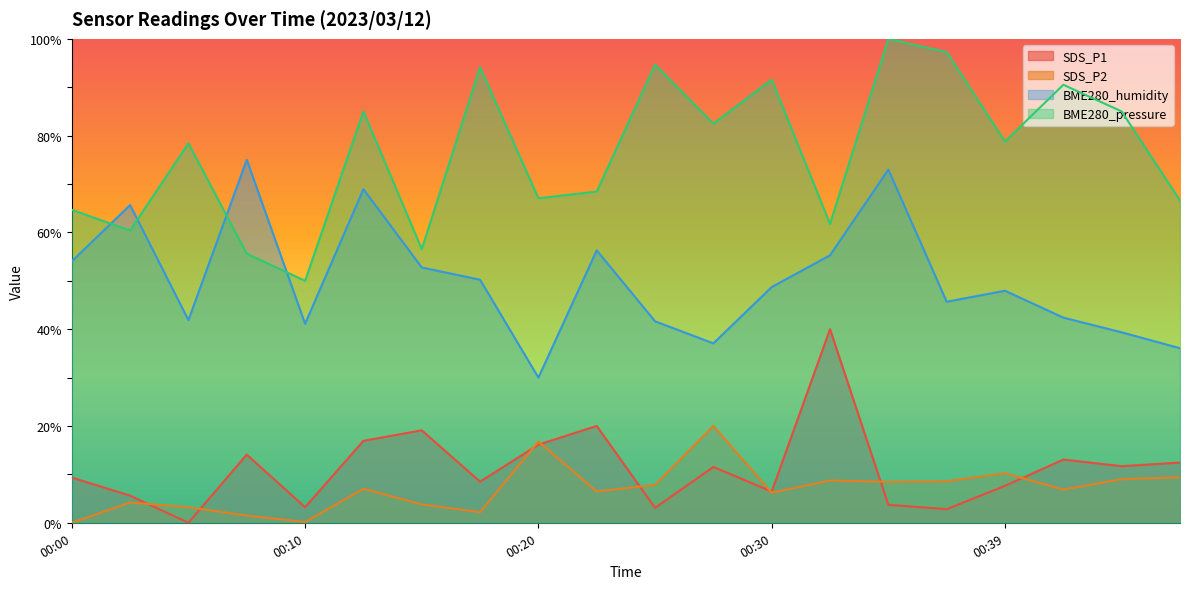

Which series changed the most between 00:05 and 00:20?

SDS_P1